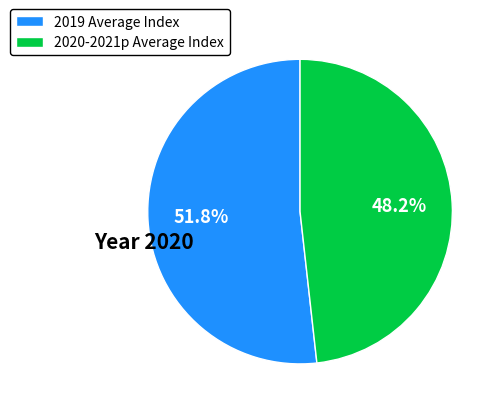

Is there any slice that represents more than half of the pie?

Yes